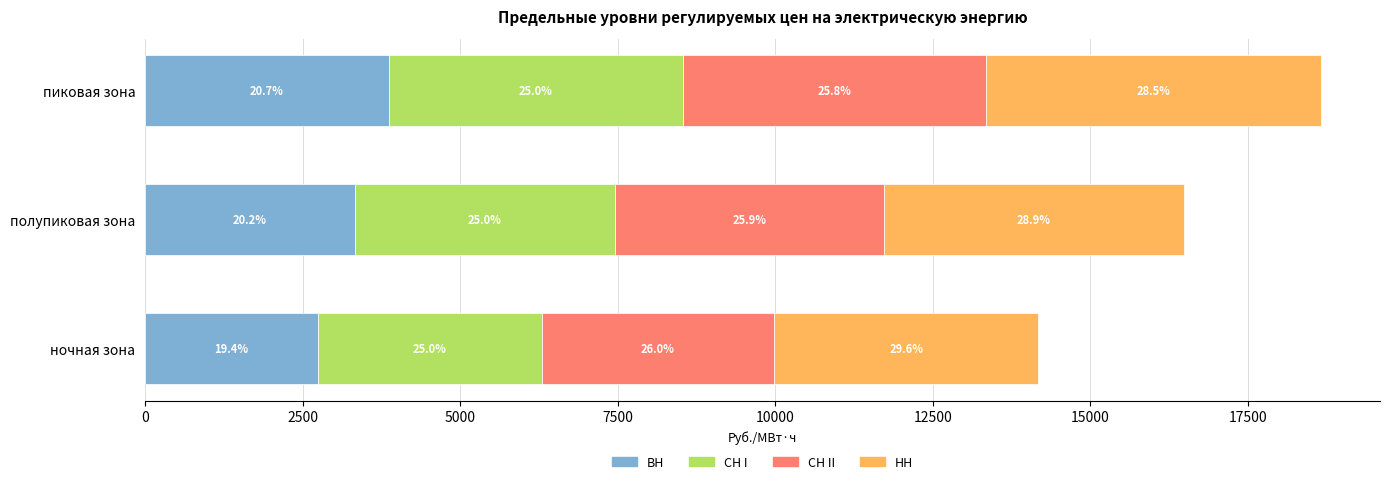

What are all the series names shown in the legend?

ВН, СН I, СН II, НН